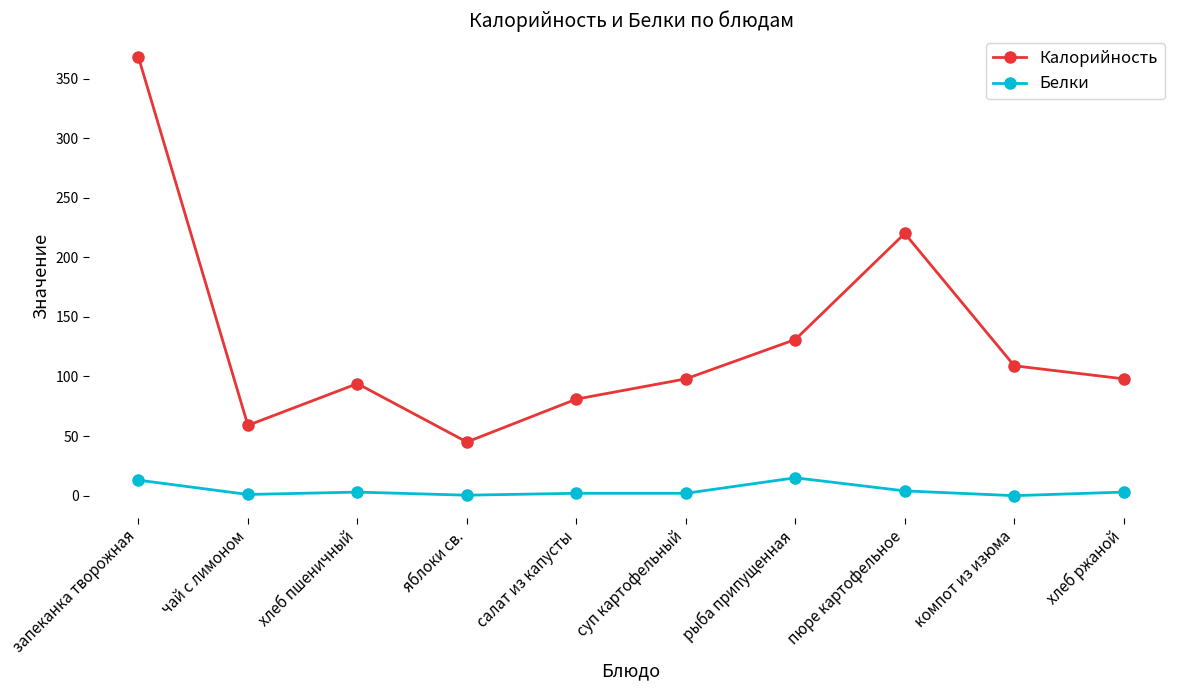

What is the difference between the Белки values at хлеб ржаной and рыба припущенная?

12.0